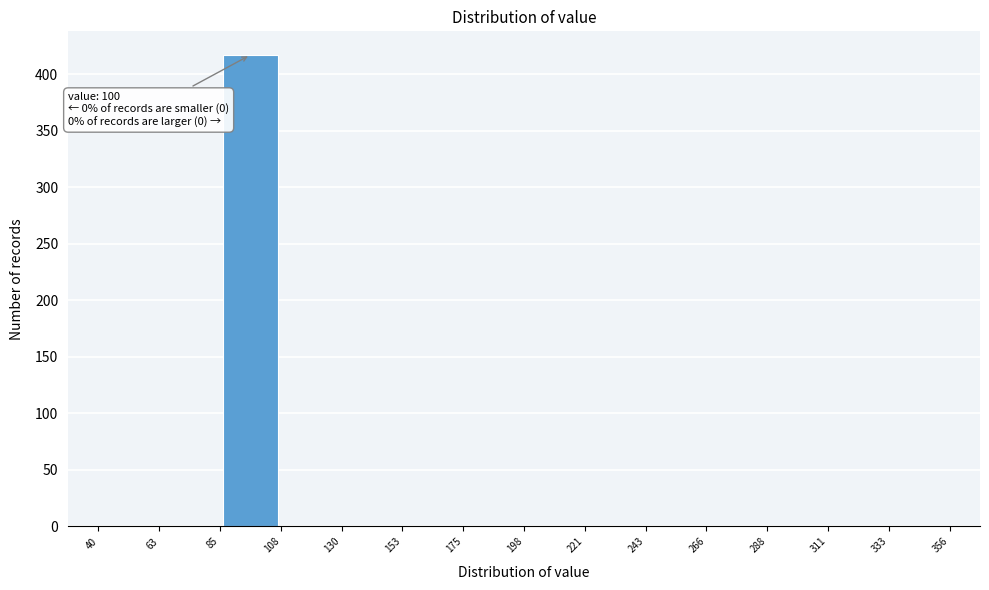

Which range on the x-axis has the tallest bar?

85 to 108